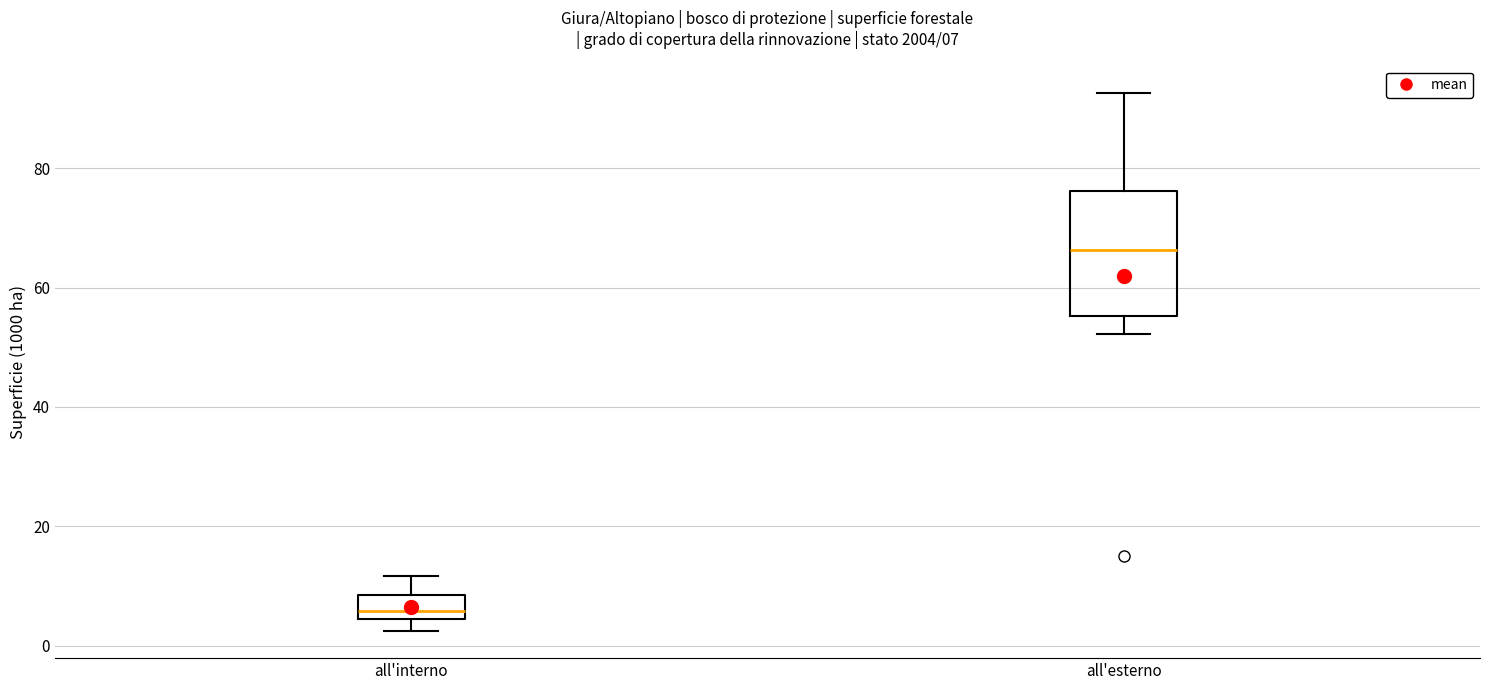

Which box's median line is the lowest?

all'interno